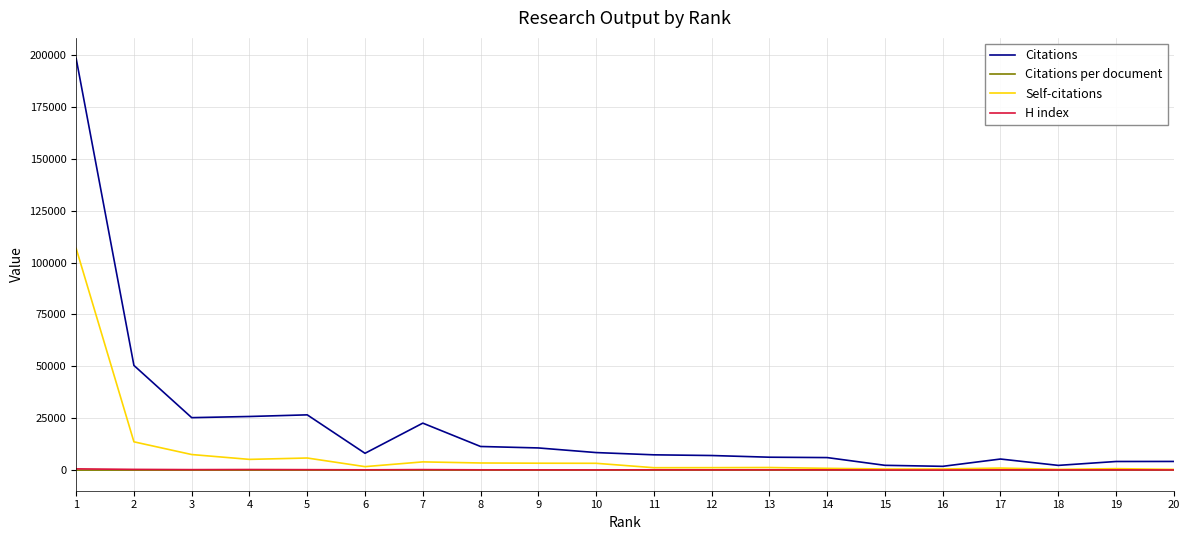

What is the maximum value shown in the chart?

198264.0